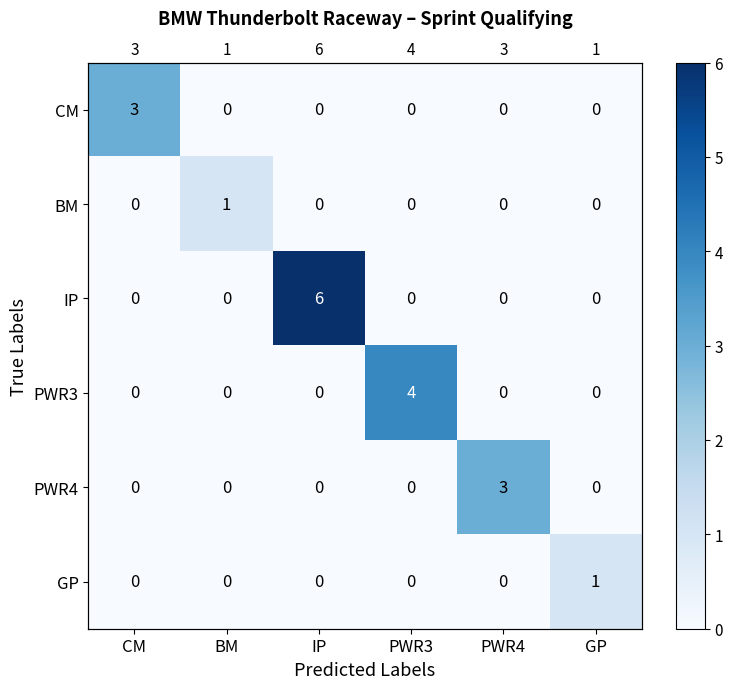

The value of BM at BM is 2. True or false?

False